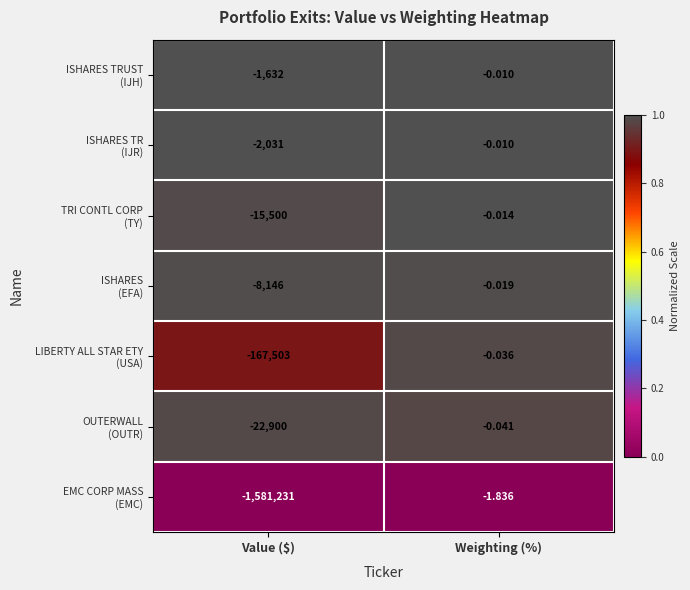

At which category is the sum across all series the highest?

Weighting (%)